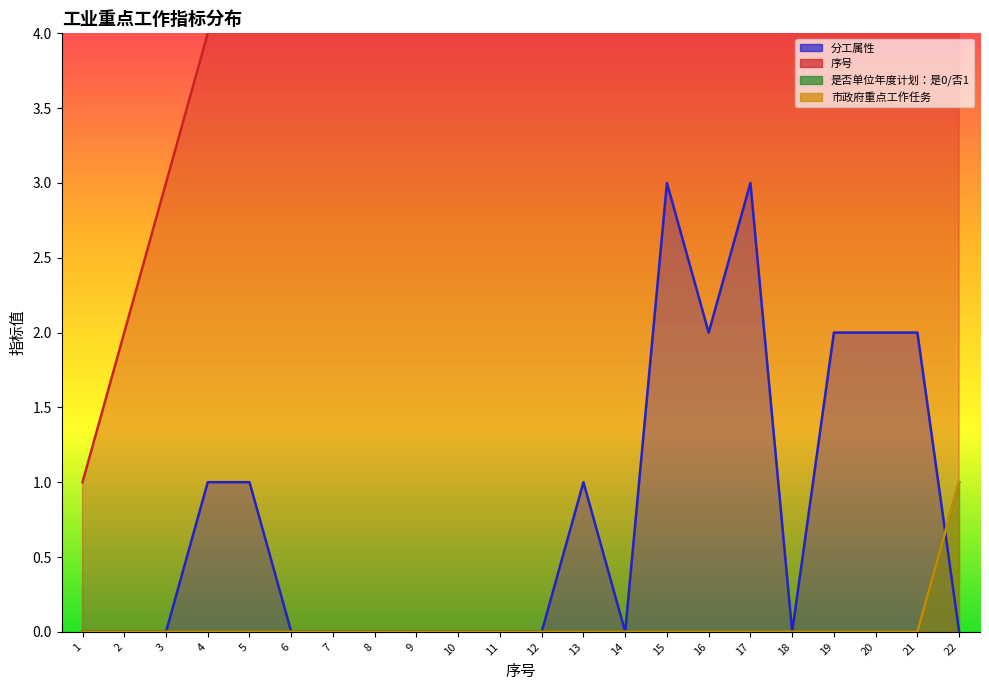

Count the number of categories in the chart.

22